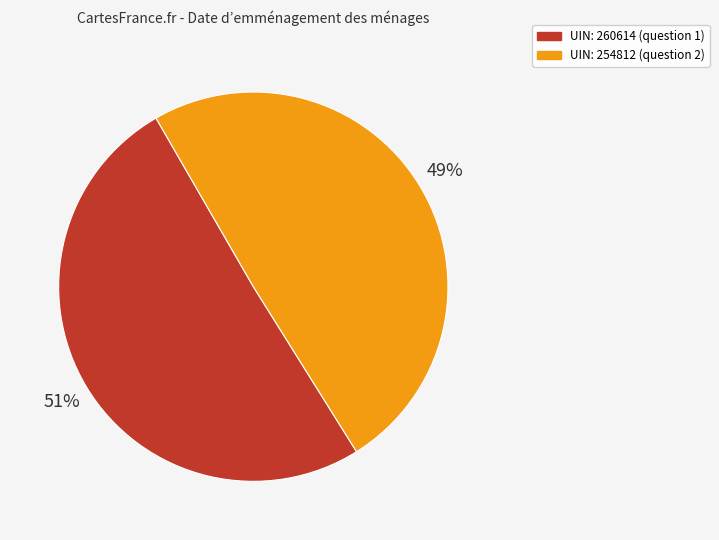

Does any single category account for the majority?

Yes